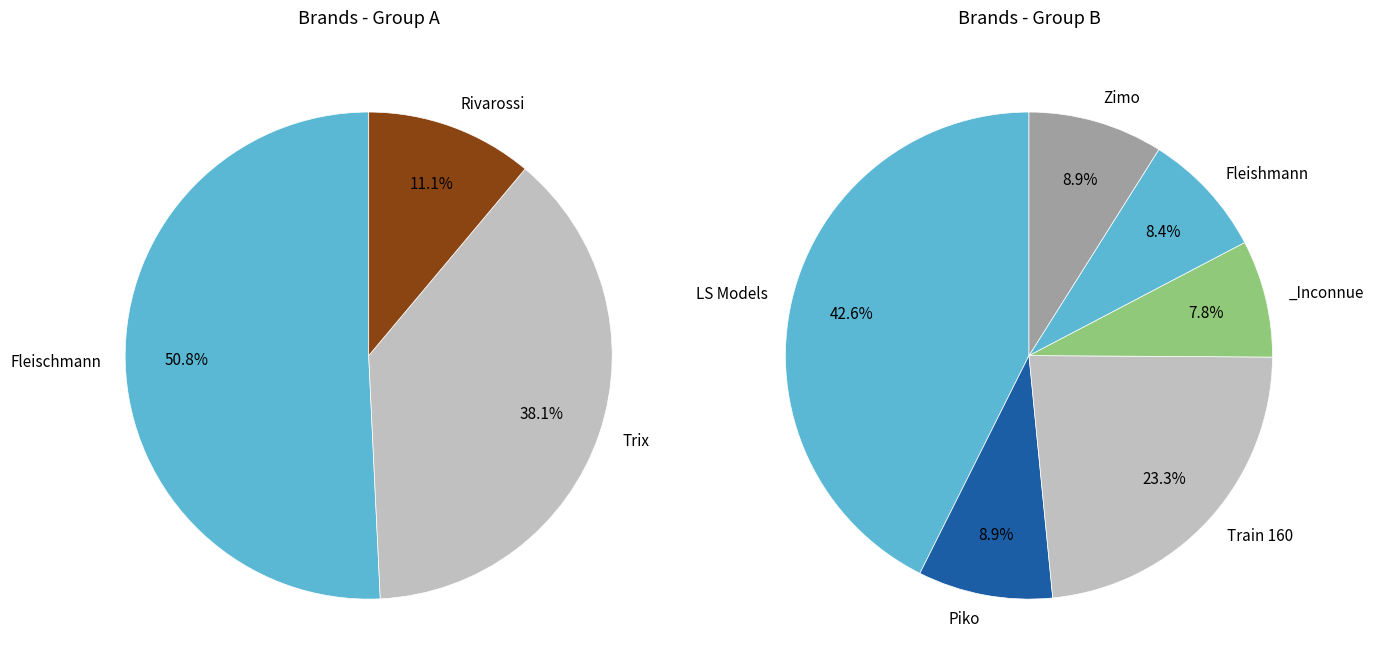

Is there a majority slice in this chart?

No